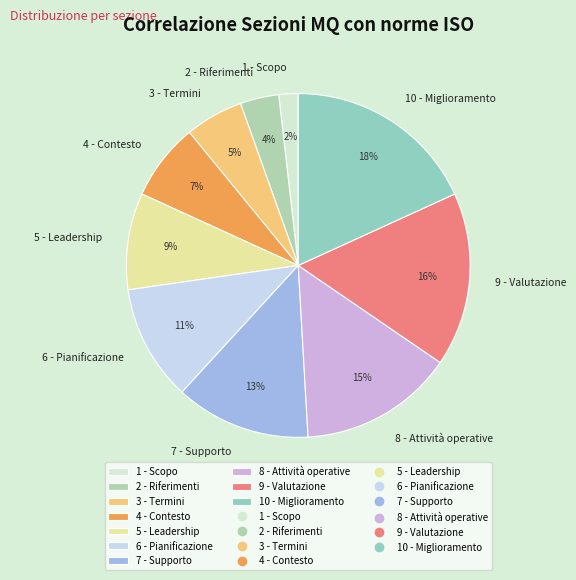

Which slice is the smallest?

1 - Scopo